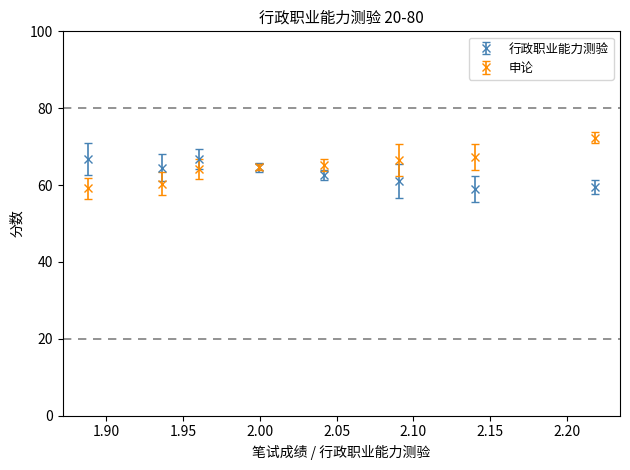

True or false: 申论 has more than 2 interior local peaks.

False